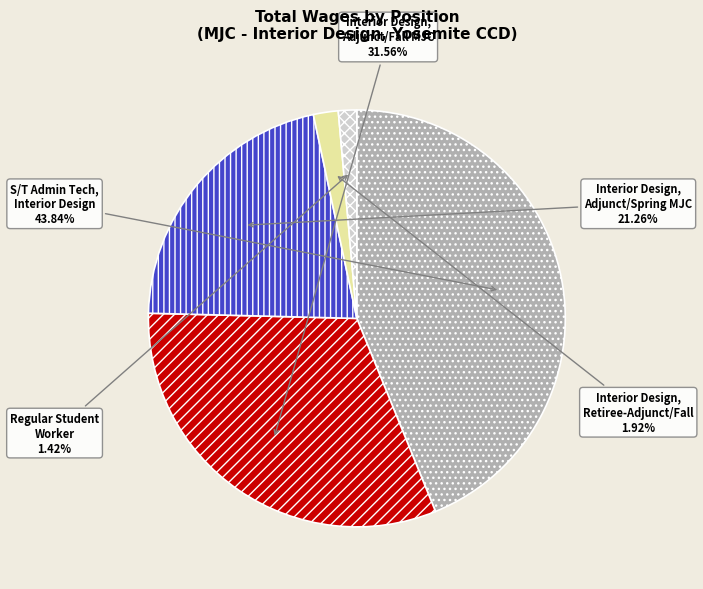

Is there a majority slice in this chart?

No